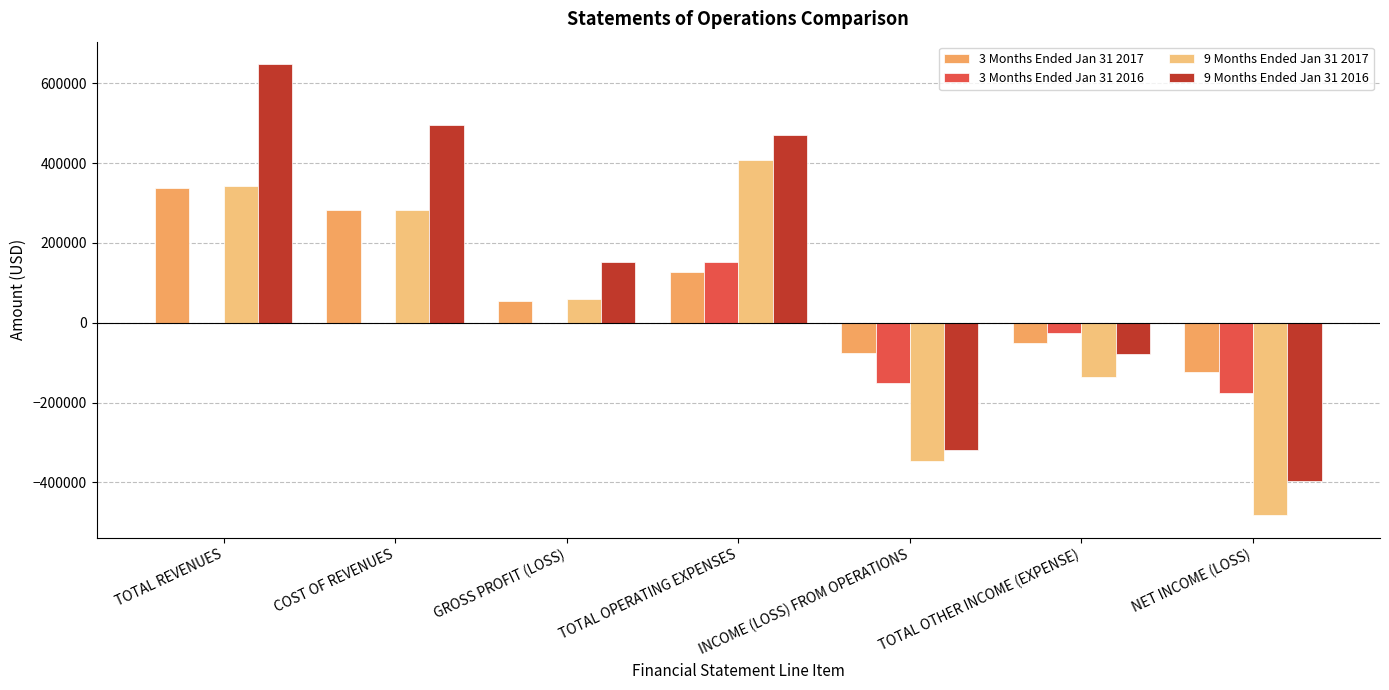

Is the value of 3 Months Ended Jan 31 2017 at TOTAL OTHER INCOME (EXPENSE) greater than the value of 3 Months Ended Jan 31 2016 at TOTAL OTHER INCOME (EXPENSE)?

No